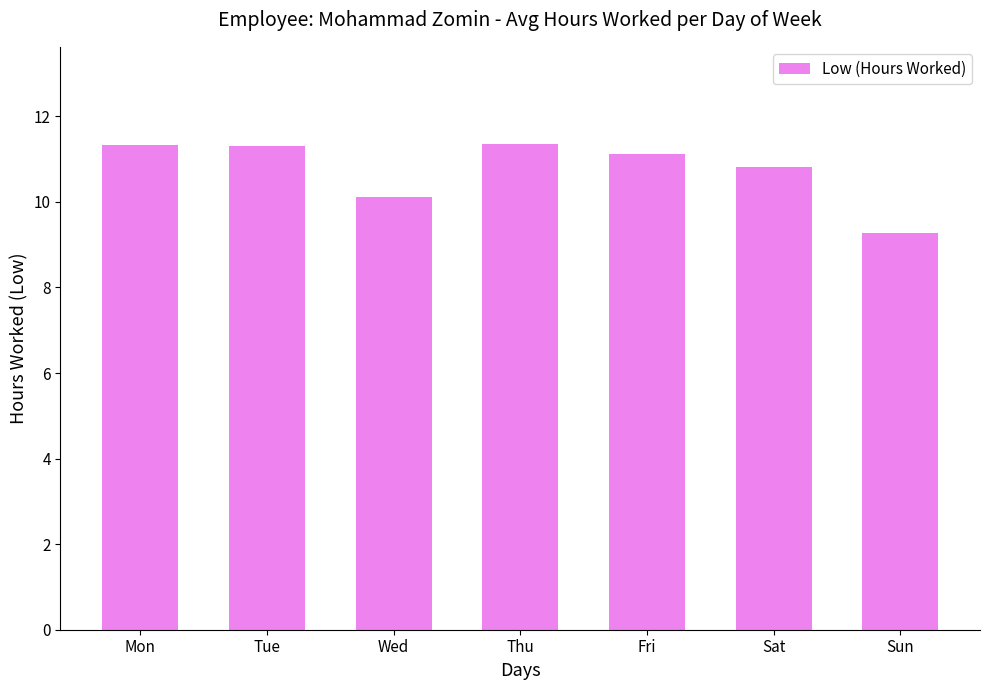

Approximately how many times larger is the value at Mon compared to Wed?

1.1